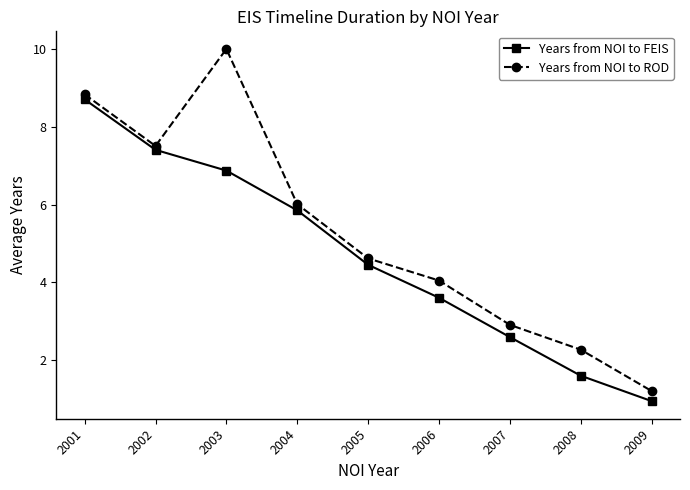

Which series has the largest total across all categories?

Years from NOI to ROD